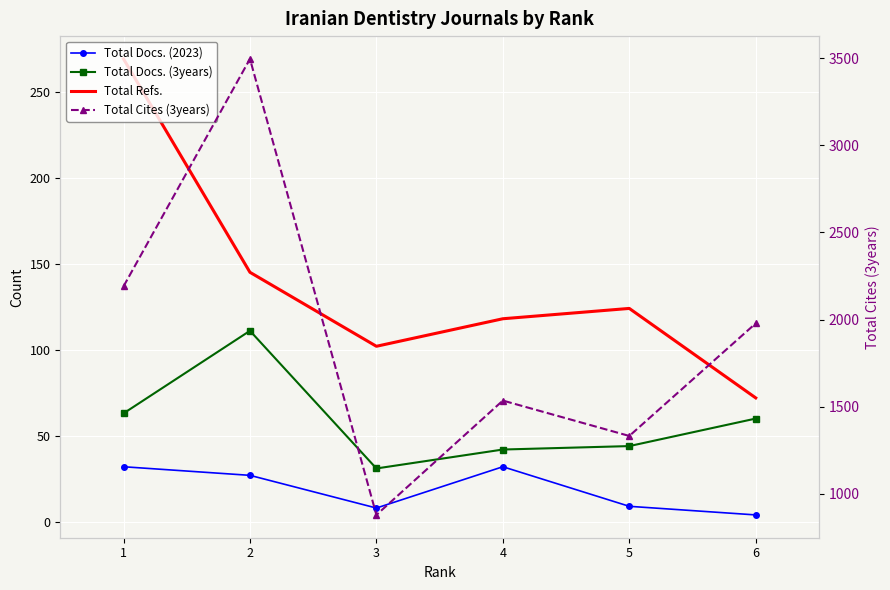

What is the smallest value displayed?

4